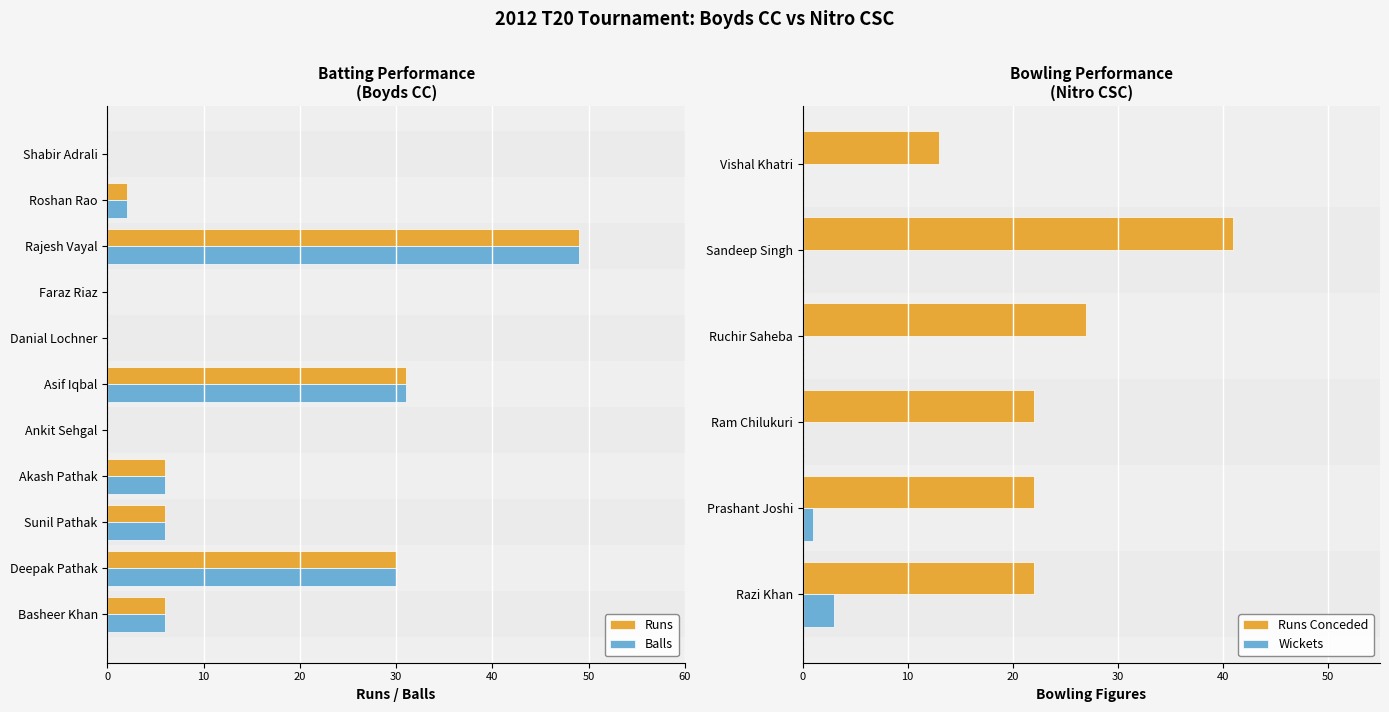

Which series has the widest spread of values?

Runs